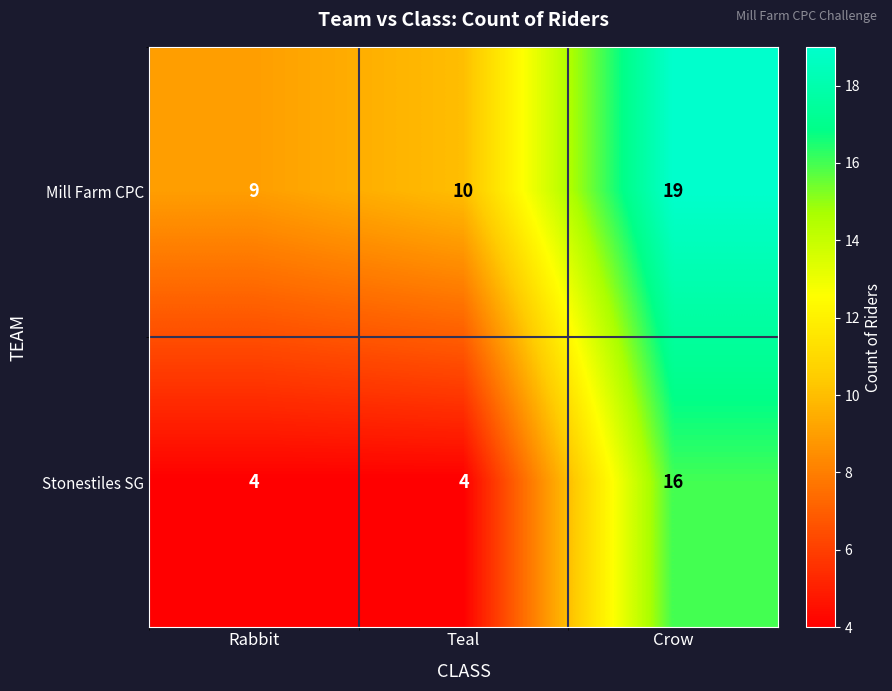

How many data points does each series have?

3